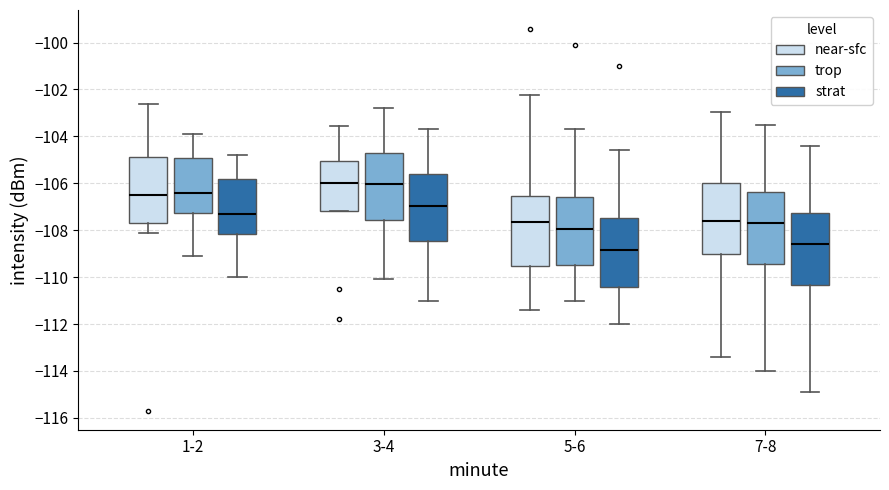

Which box has the lowest median line?

5-6 (strat)